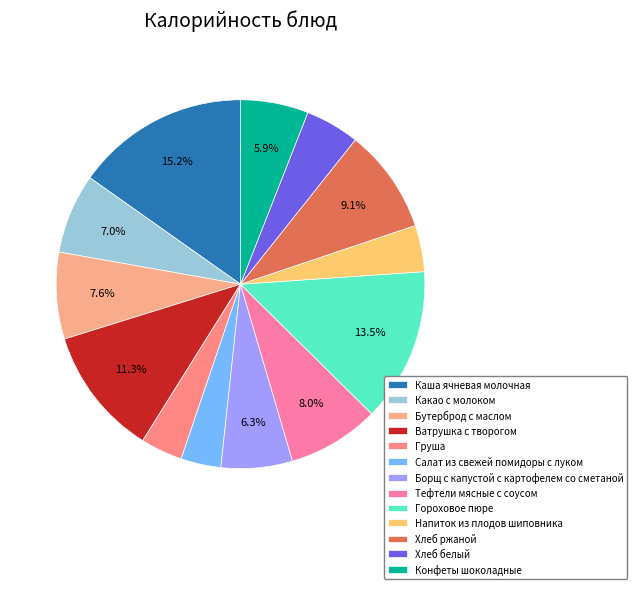

To the nearest percent, what is the combined percentage of Какао с молоком and Конфеты шоколадные?

13%